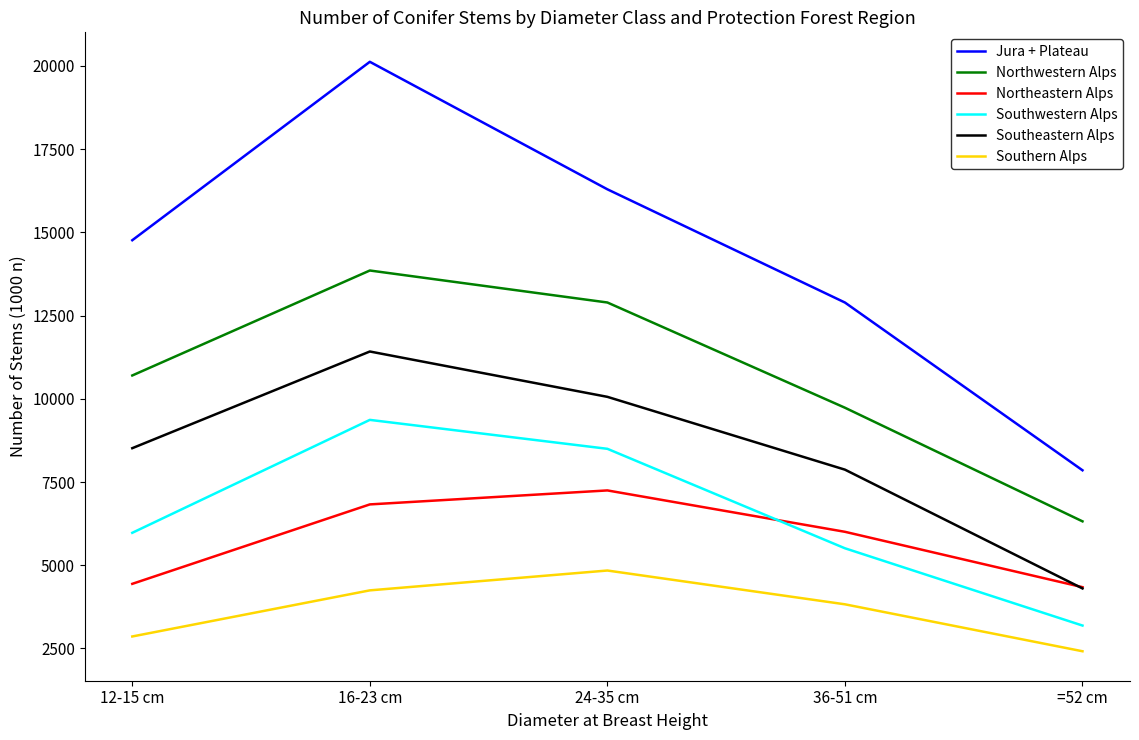

How many series are shown in this chart?

6